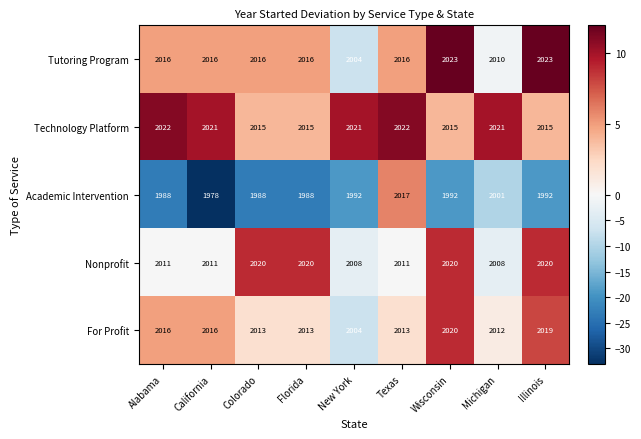

What is the difference between the maximum and minimum values in the Technology Platform series?

7